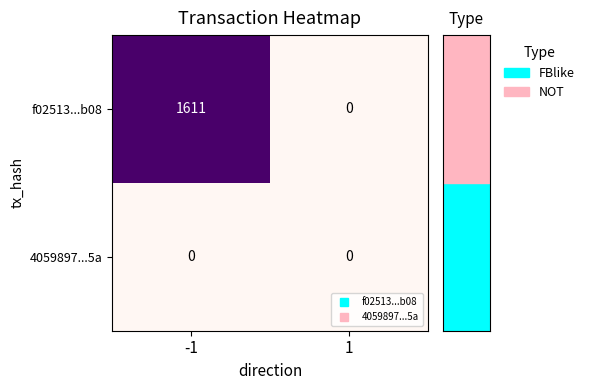

Reading right to left, transcribe all the data shown in this chart.

f02513...b08: 1=0	-1=1611
4059897...5a: 1=0	-1=0